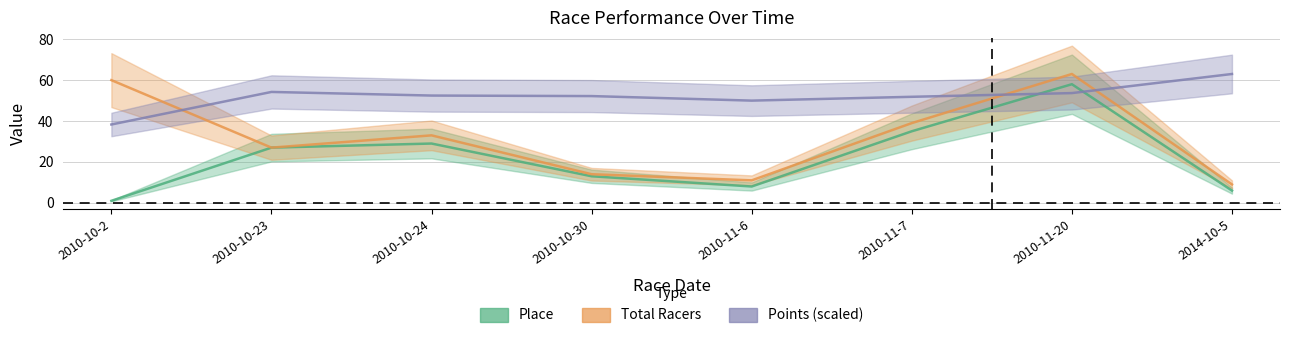

At 2010-10-30, list the series in order from smallest to largest.

Place, Total Racers, Points